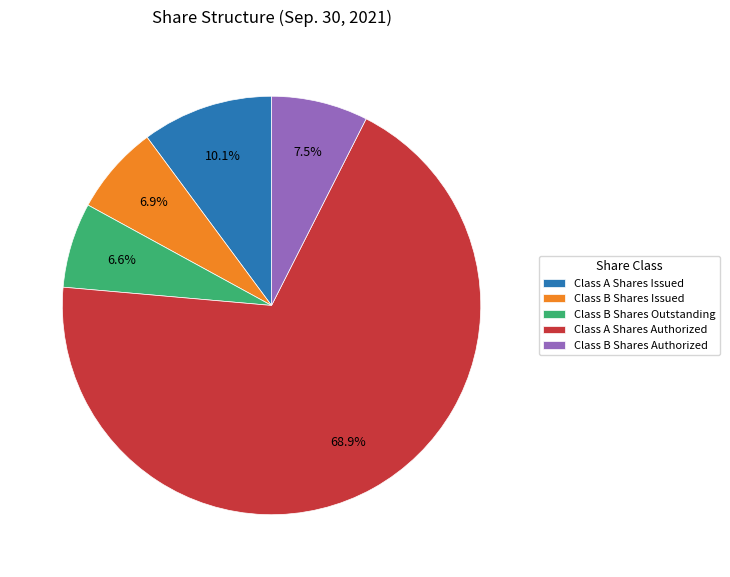

Count the number of slices in the pie.

5